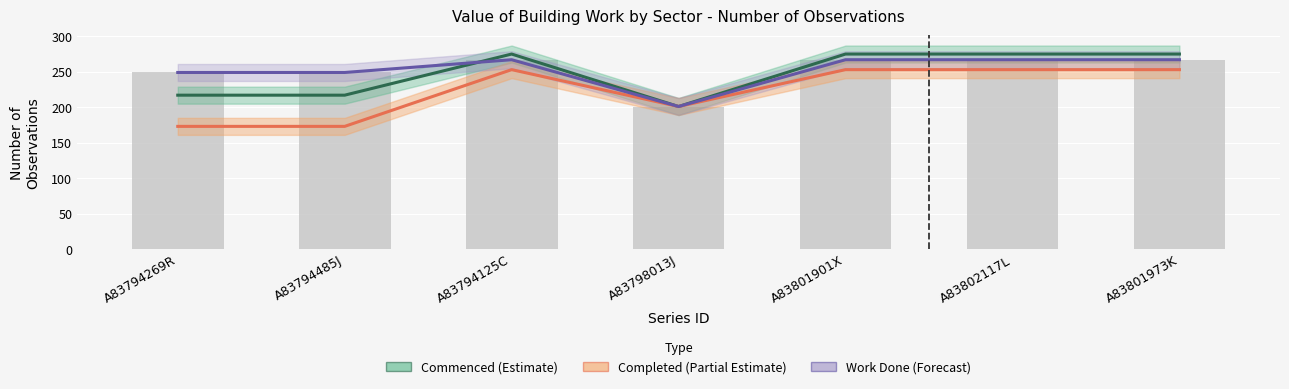

What value does the Work Done (Forecast) series have at A83794269R, to the nearest 10?

250